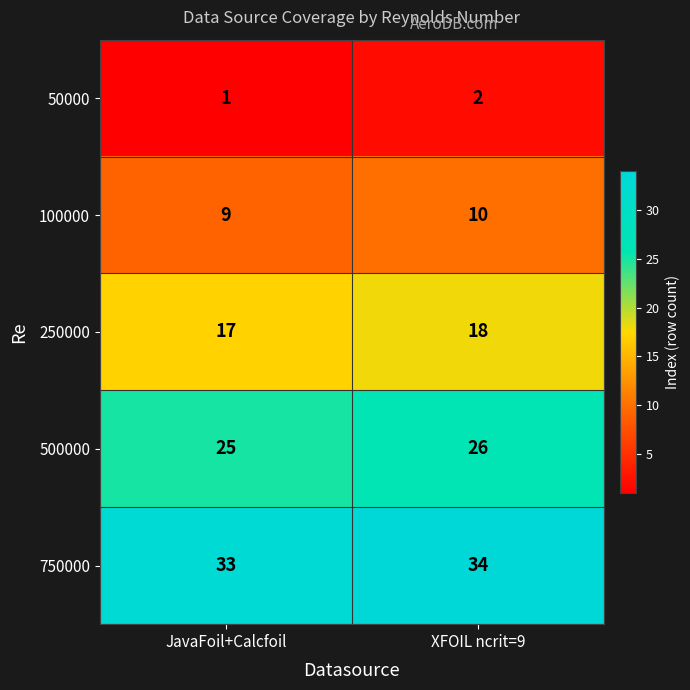

Reading left to right, what are all the values shown in this chart?

50000: JavaFoil+Calcfoil=1	XFOIL ncrit=9=2
100000: JavaFoil+Calcfoil=9	XFOIL ncrit=9=10
250000: JavaFoil+Calcfoil=17	XFOIL ncrit=9=18
500000: JavaFoil+Calcfoil=25	XFOIL ncrit=9=26
750000: JavaFoil+Calcfoil=33	XFOIL ncrit=9=34